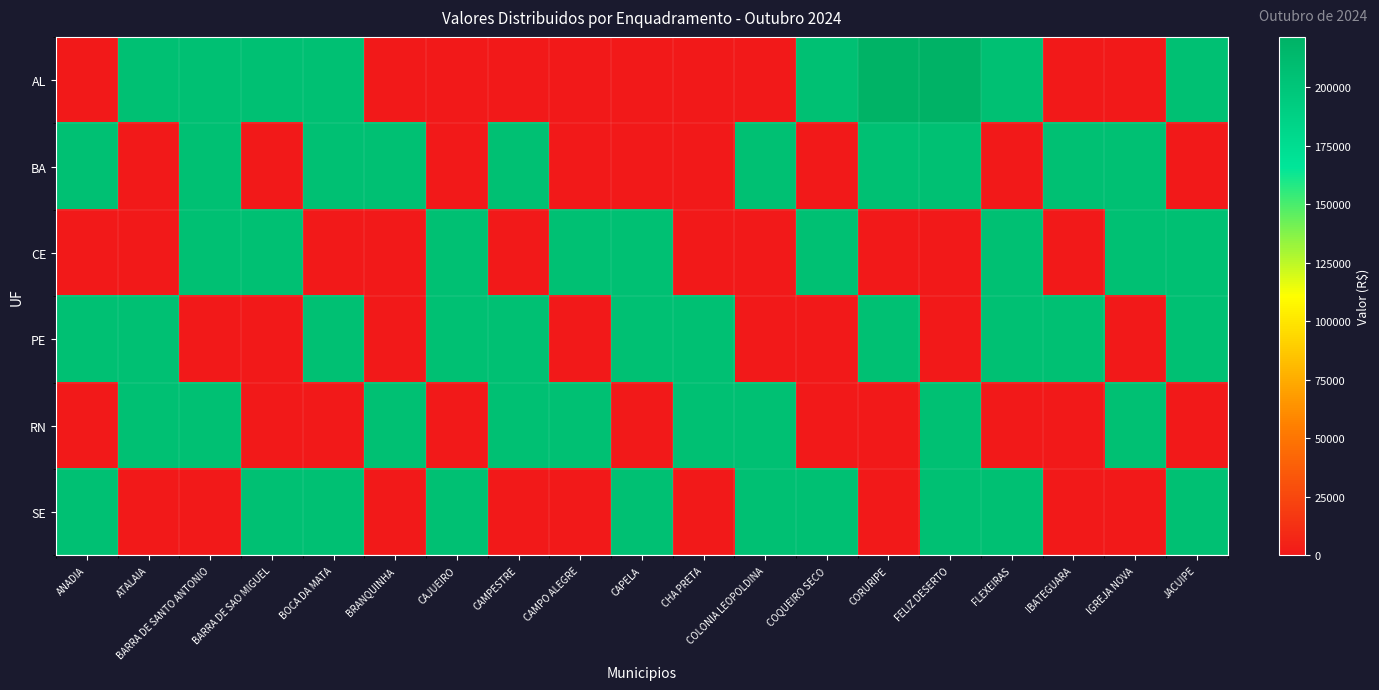

Which has a higher value, JACUIPE or CAMPESTRE?

JACUIPE